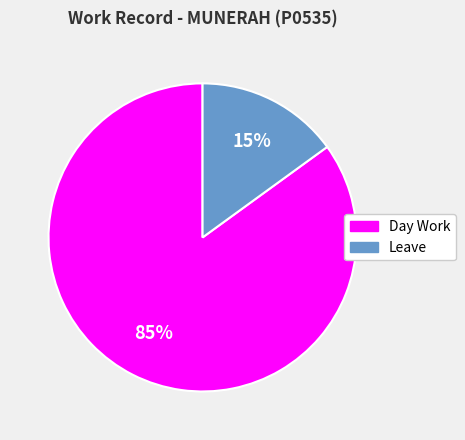

Does any single category account for the majority?

Yes